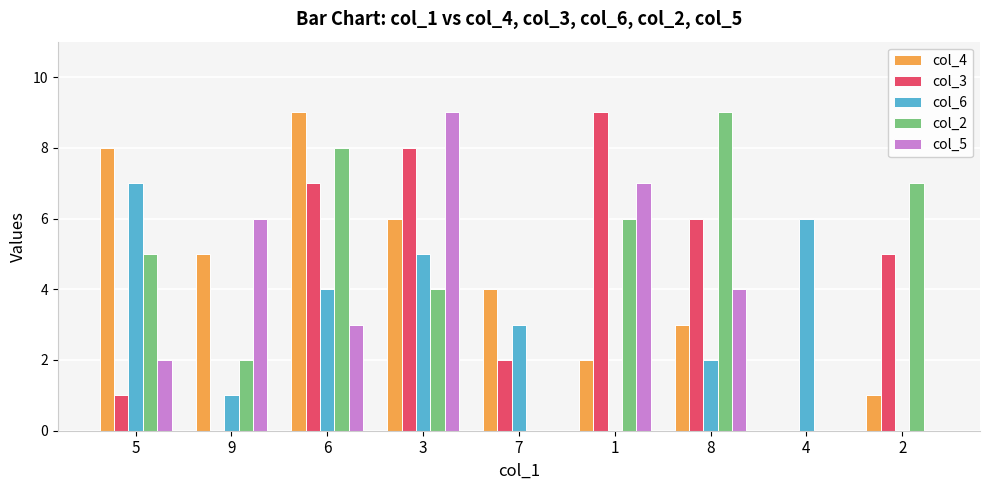

What is the greatest value displayed?

9